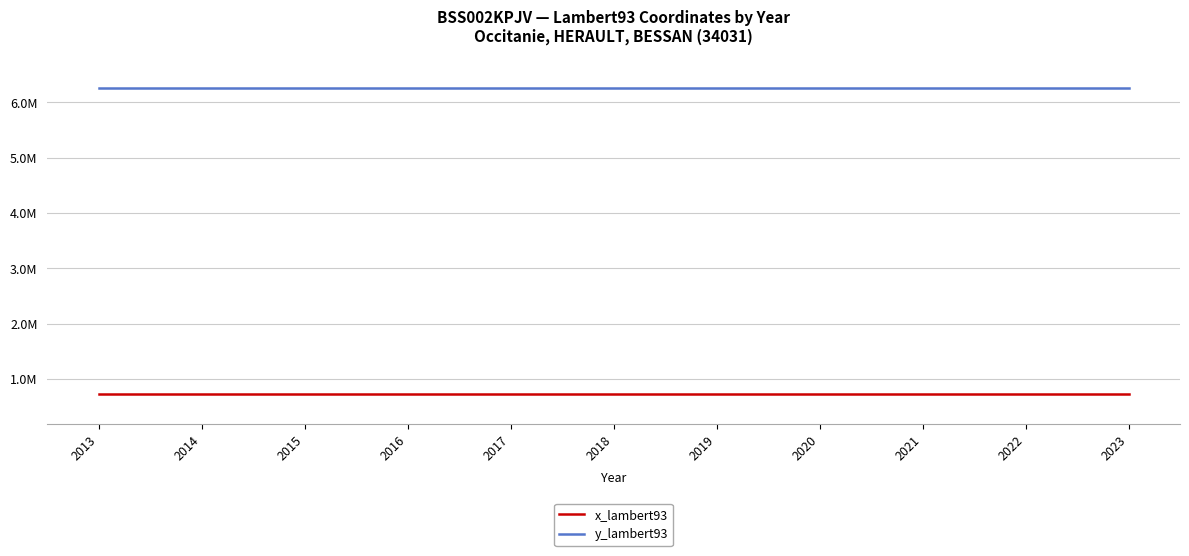

What is the difference between the highest and lowest values at 2020?

5514900